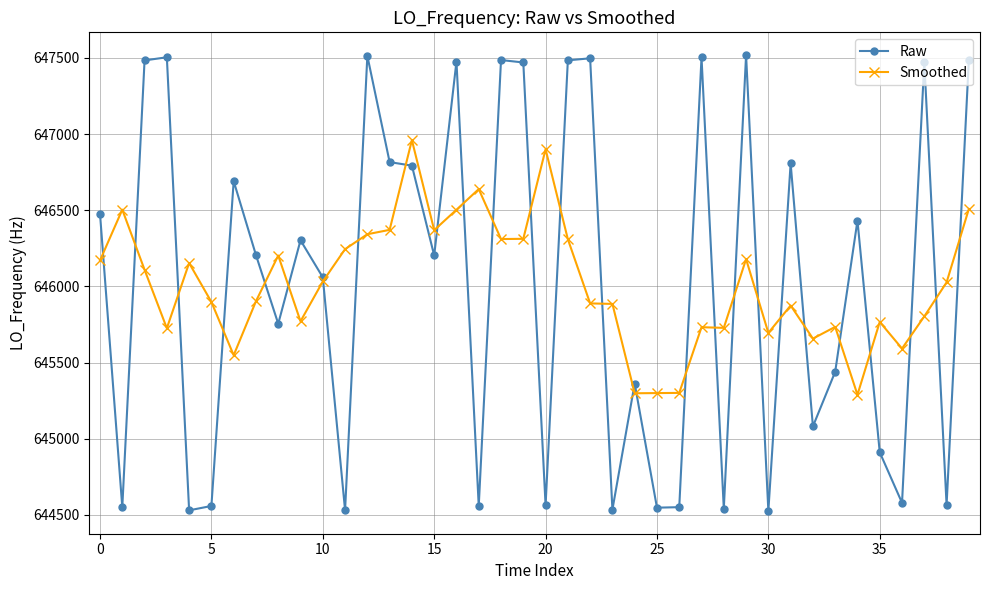

In Raw, how many points are lower than both neighbors (excluding endpoints)?

14